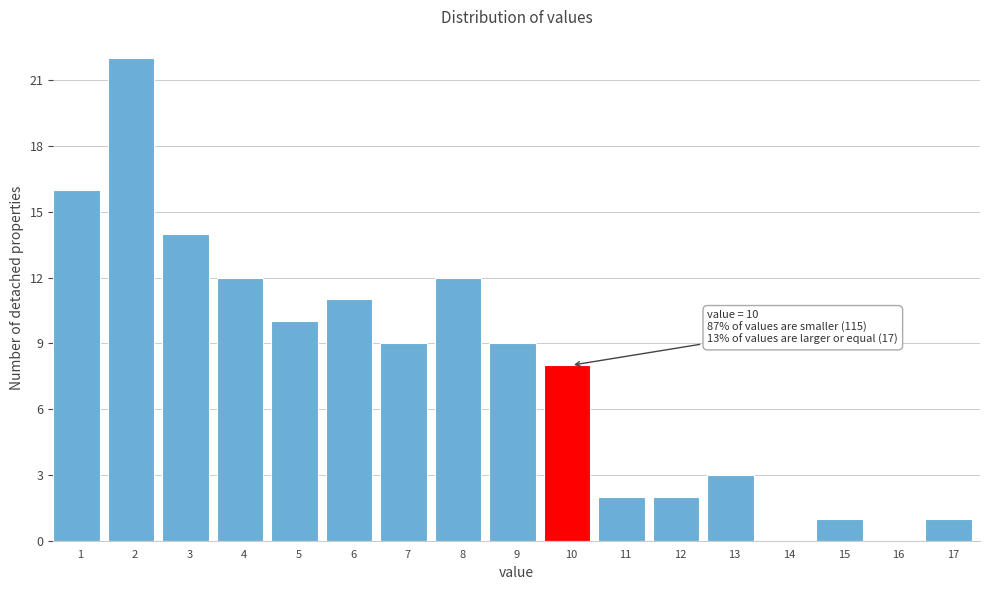

Reading right to left, list all the values displayed in this chart.

17=1	16=0	15=1	14=0	13=3	12=2	11=2	10=8	9=9	8=12	7=9	6=11	5=10	4=12	3=14	2=22	1=16